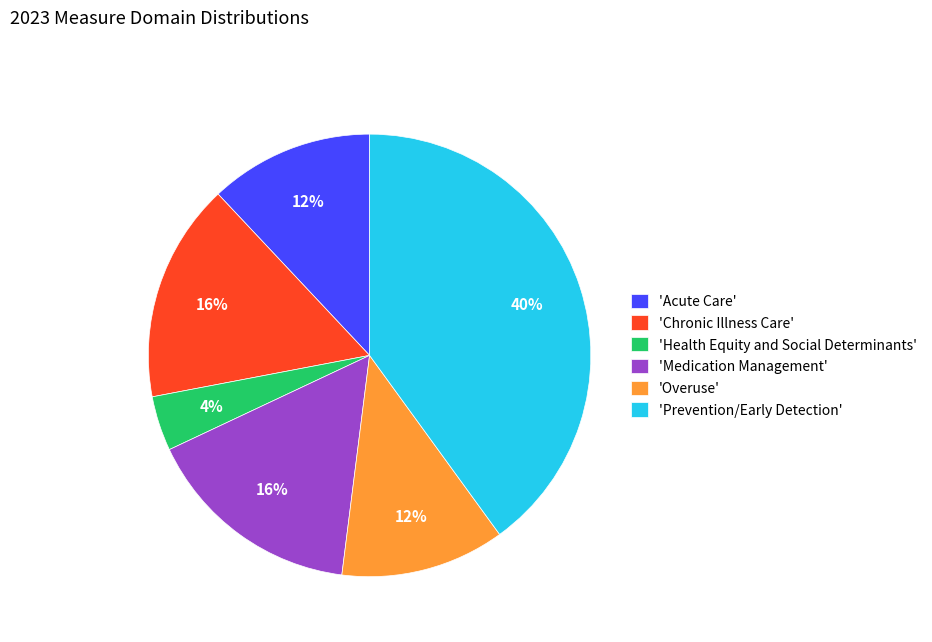

Count the number of slices in the pie.

6